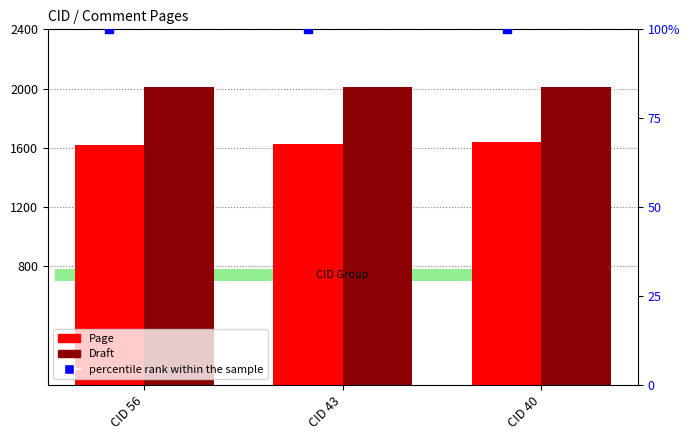

At which category is the sum across all series the highest?

CID 40